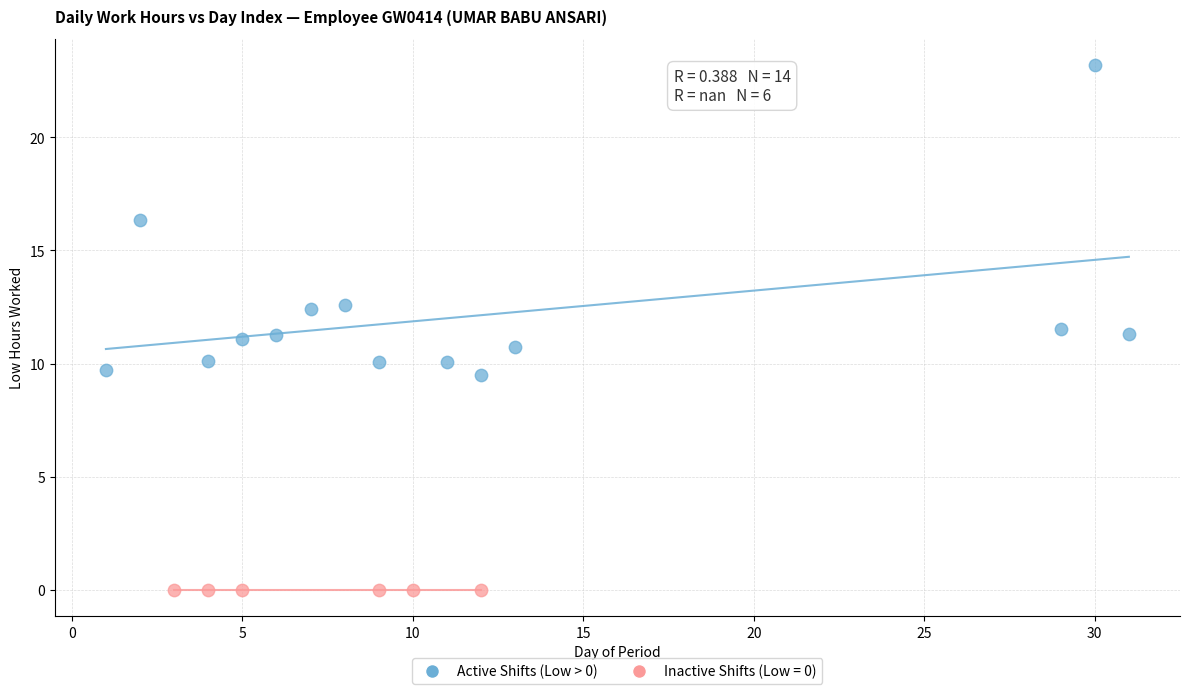

Which series contains the lowest Y value?

Inactive Shifts (Low = 0)